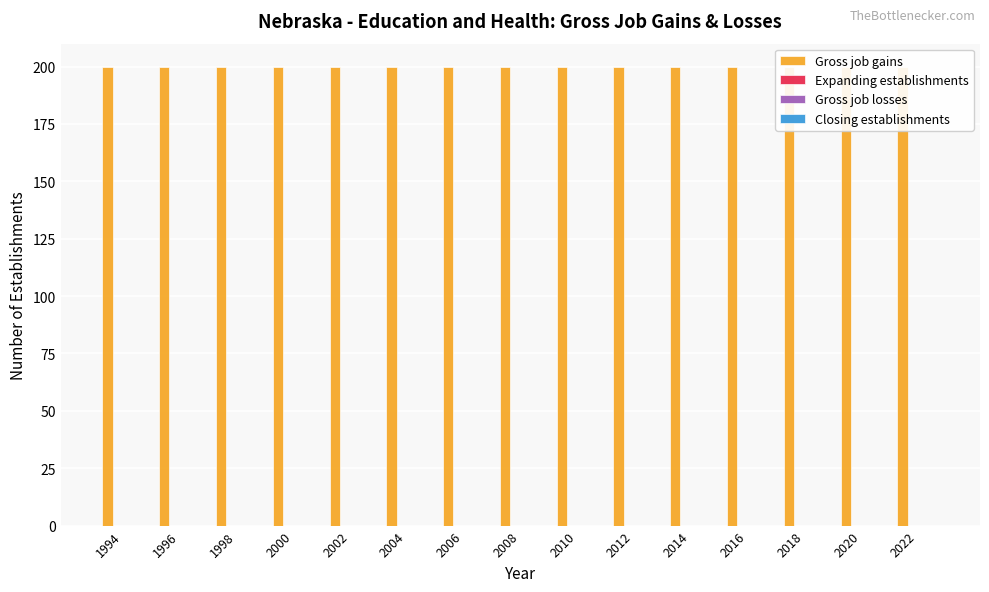

What is the difference between the highest and lowest values at 2008?

200